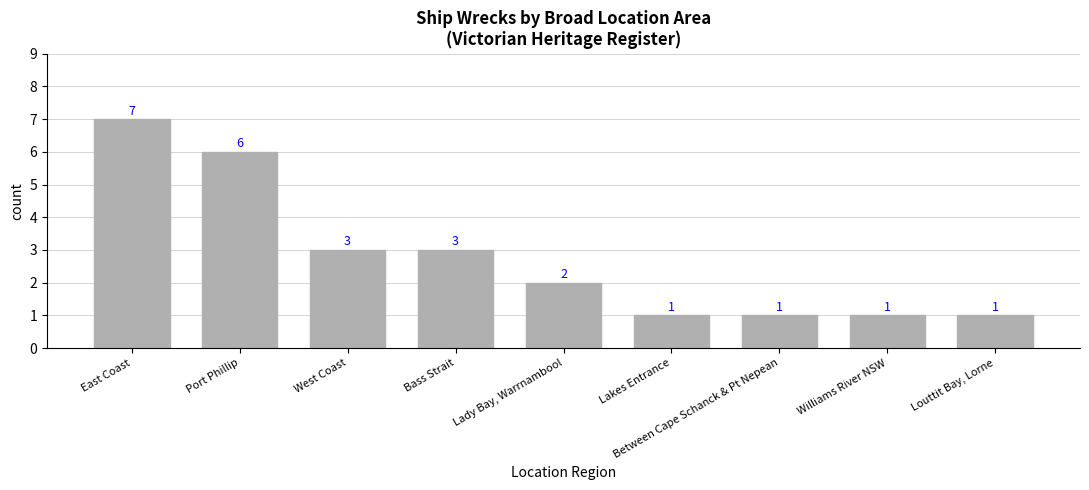

The chart shows a value of 3 at Bass Strait. True or false?

True